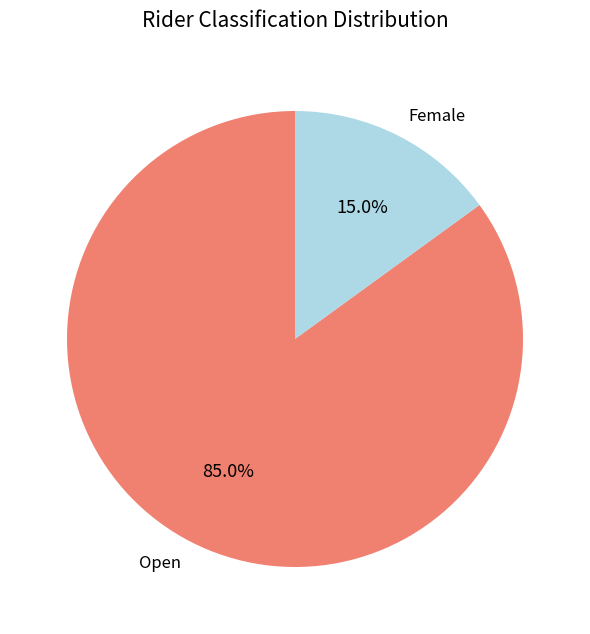

Does Open represent more than half of the total?

Yes